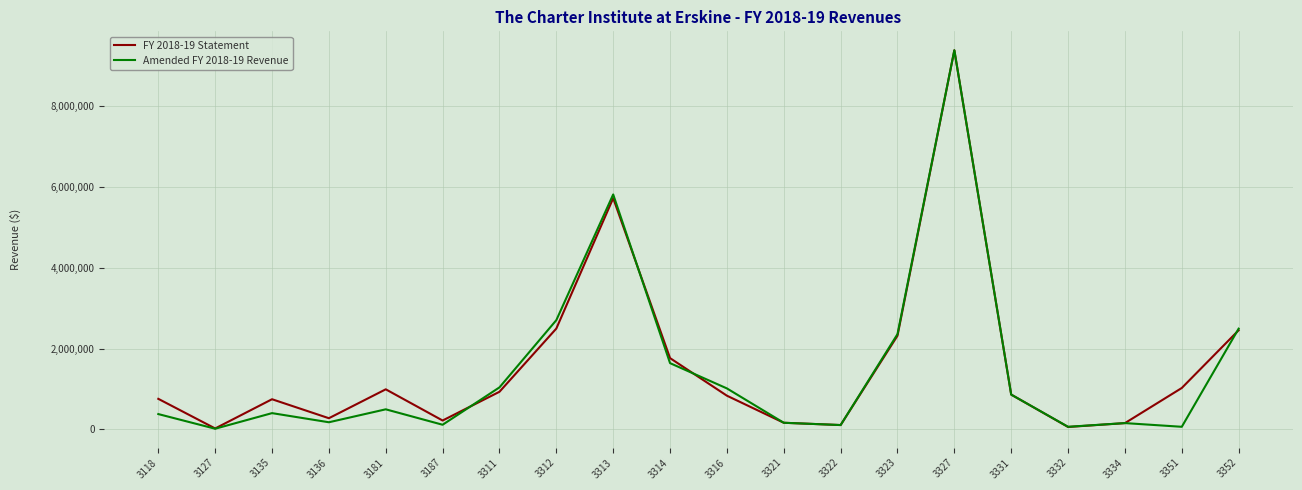

How many values in the Amended FY 2018-19 Revenue series are below 495026?

10